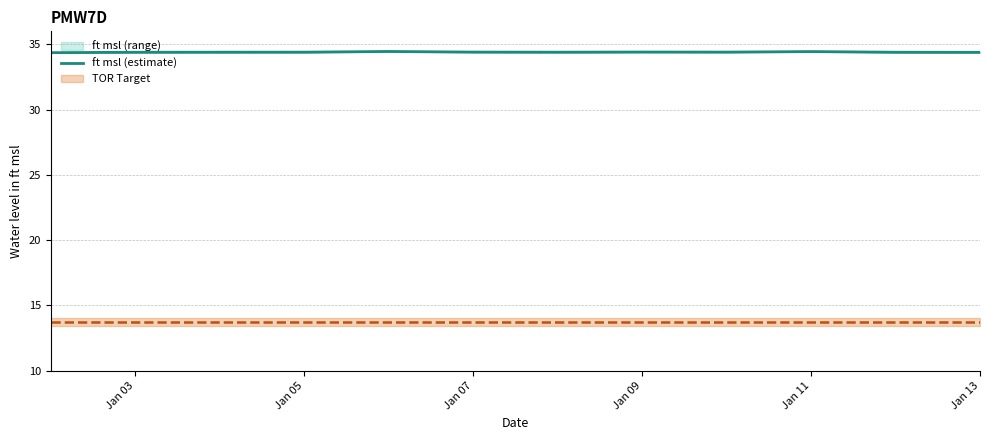

Is it true that ft msl (estimate) equals 11.6 at Jan 11?

False